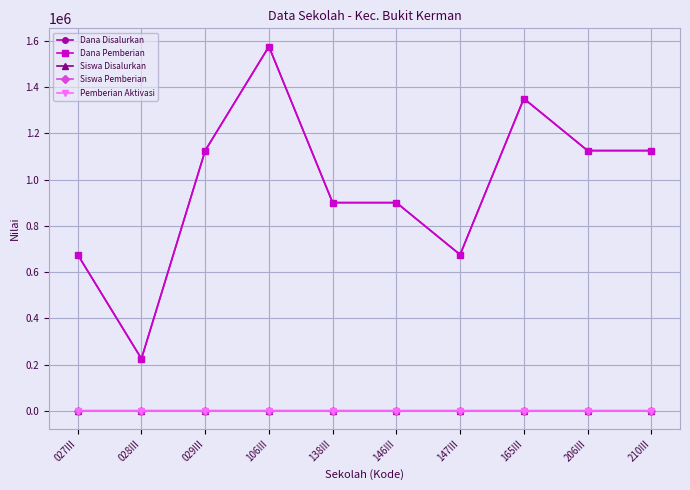

True or false: Siswa Disalurkan and Pemberian Aktivasi cross at least once.

False